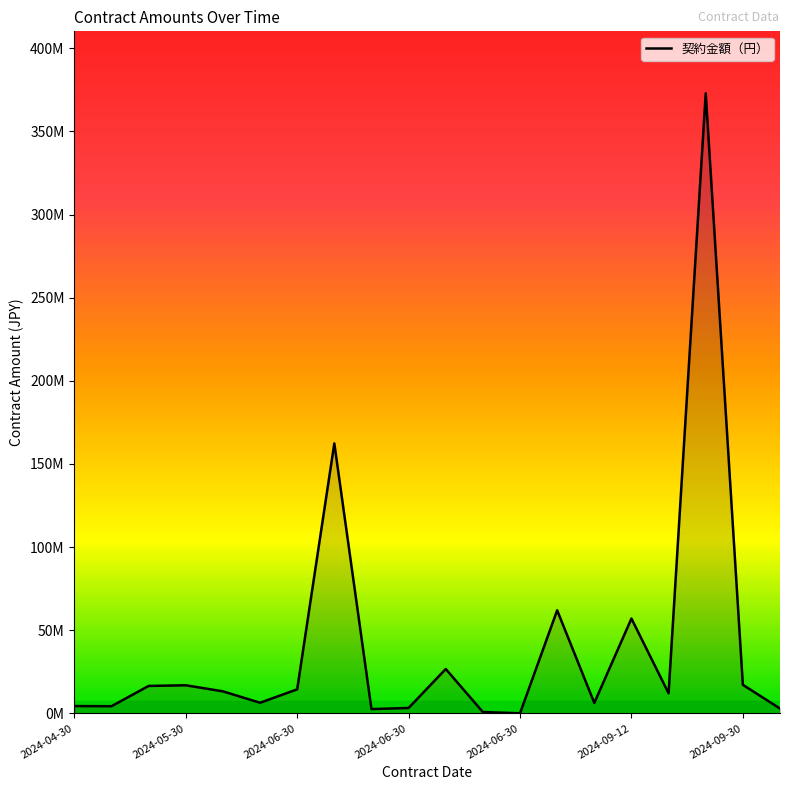

What is the difference between the maximum and minimum values?

372842360